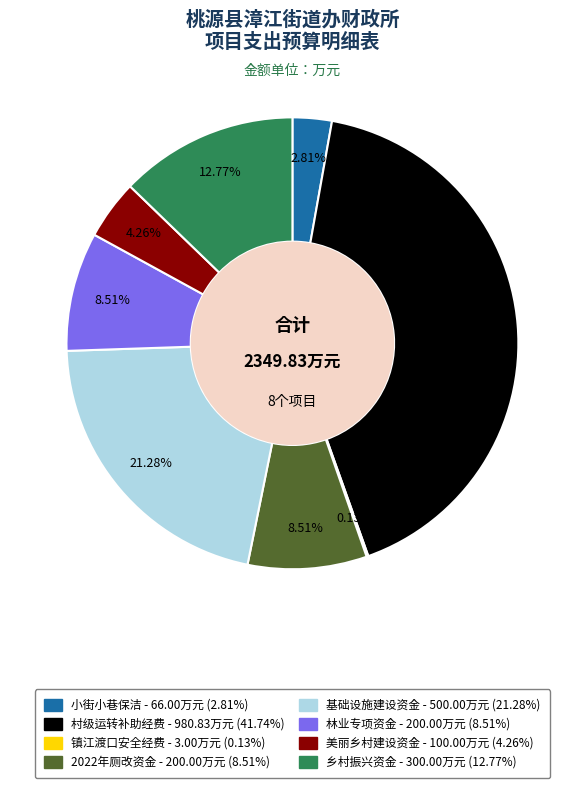

To the nearest percent, what is the combined percentage of 林业专项资金 and 乡村振兴资金?

21%